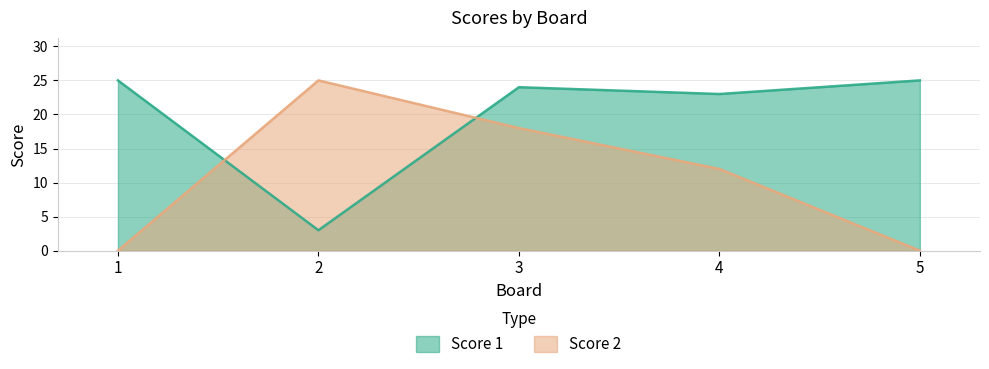

Between which two adjacent categories do Score 1 and Score 2 first intersect?

1 and 2